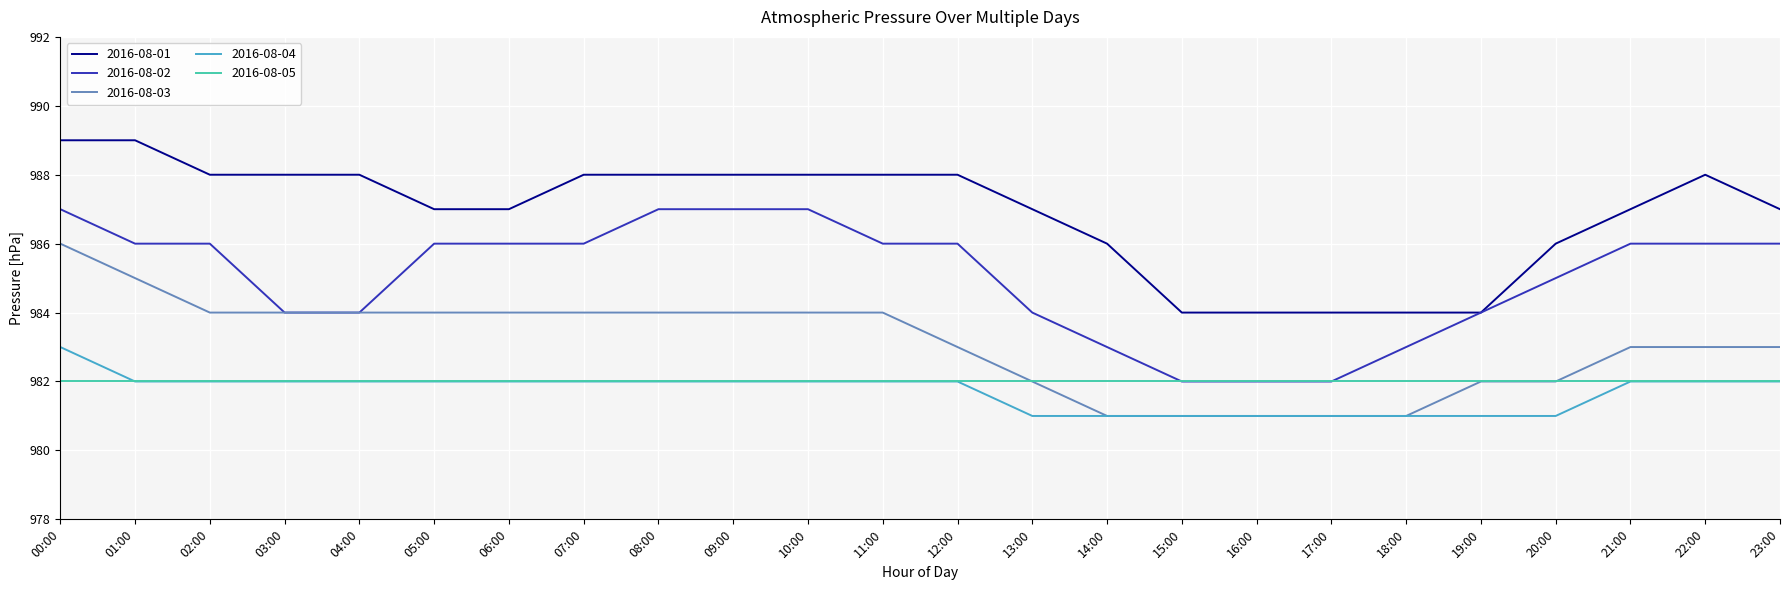

What is the difference between the highest and lowest values at 23:00?

5